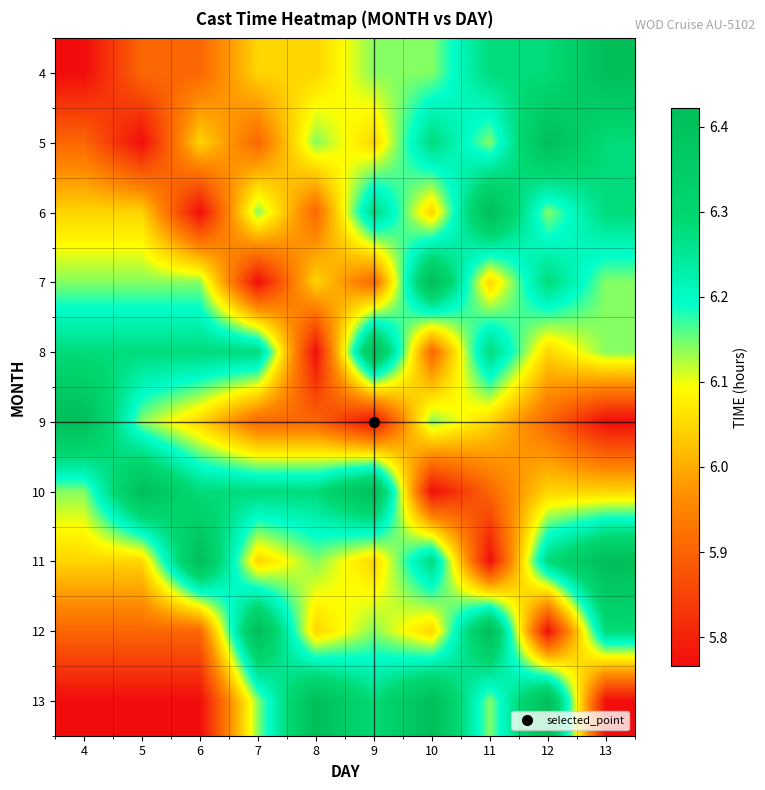

Reading left to right, extract all data points from this chart.

4: 4=5.8	5=5.9	6=5.9	7=6.0	8=6.0	9=6.1	10=6.1	11=6.3	12=6.3	13=6.4
5: 4=5.9	5=5.8	6=6.0	7=5.9	8=6.1	9=6.0	10=6.3	11=6.1	12=6.4	13=6.3
6: 4=6.0	5=6.0	6=5.8	7=6.1	8=5.9	9=6.3	10=6.0	11=6.4	12=6.1	13=6.3
7: 4=6.1	5=6.1	6=6.1	7=5.8	8=6.0	9=5.9	10=6.4	11=6.0	12=6.3	13=6.1
8: 4=6.3	5=6.3	6=6.3	7=6.3	8=5.8	9=6.4	10=5.9	11=6.3	12=6.0	13=6.1
9: 4=6.4	5=6.1	6=6.0	7=5.9	8=5.9	9=5.8	10=6.1	11=6.0	12=5.9	13=5.8
10: 4=6.1	5=6.4	6=6.3	7=6.3	8=6.3	9=6.4	10=5.8	11=5.9	12=6.0	13=6.0
11: 4=6.0	5=6.0	6=6.4	7=6.0	8=6.1	9=6.0	10=6.3	11=5.8	12=6.3	13=6.4
12: 4=5.9	5=5.9	6=5.9	7=6.4	8=6.0	9=6.1	10=6.0	11=6.4	12=5.8	13=6.3
13: 4=5.8	5=5.8	6=5.8	7=6.1	8=6.4	9=6.3	10=6.4	11=6.1	12=6.4	13=5.8